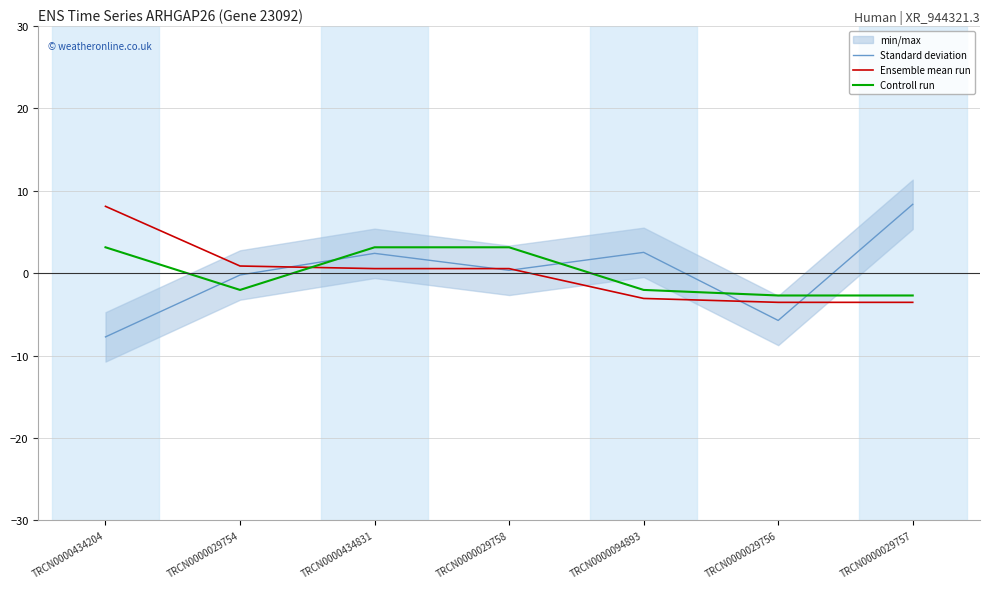

How many values in Controll run are below zero?

4